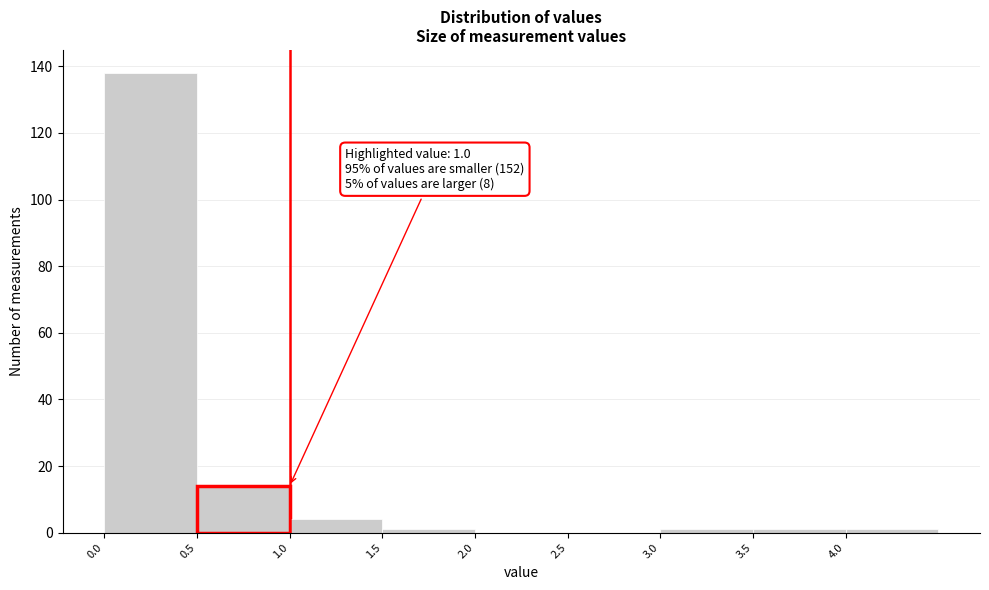

Which range on the x-axis has the tallest bar?

0.0 to 0.5